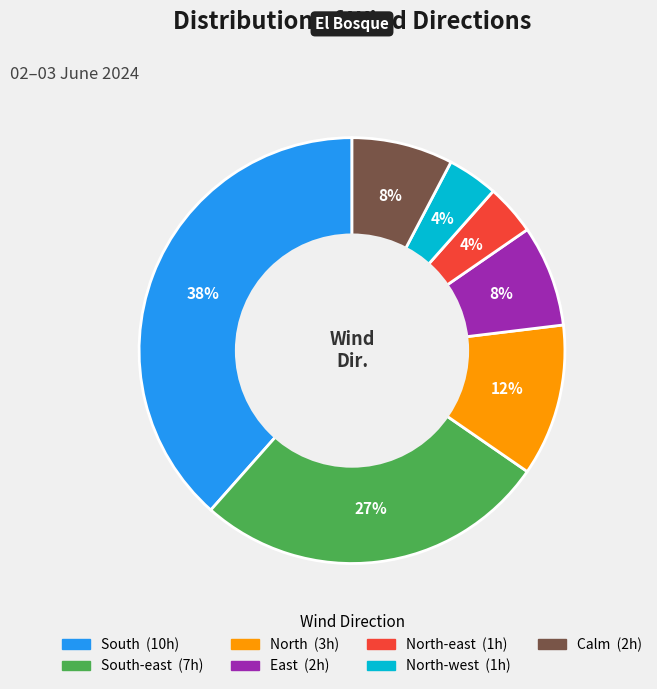

Is there any slice that represents more than half of the pie?

No